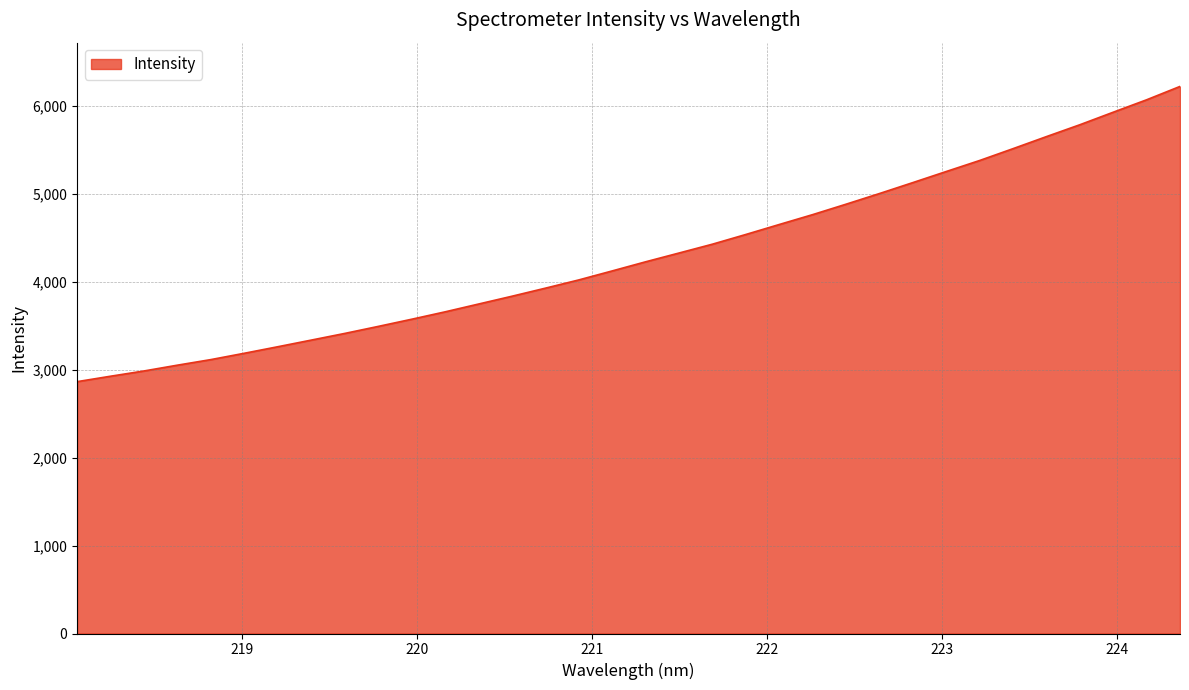

What is the difference between the maximum and minimum values?

3354.7